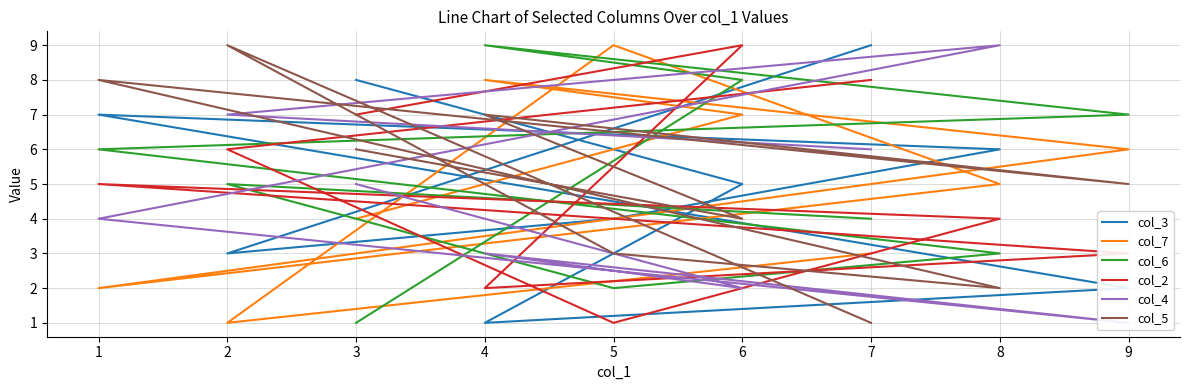

At which category is the sum across all series the highest?

6